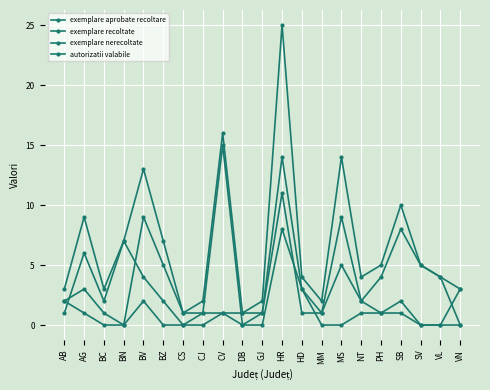

How many lines are shown in the chart?

4